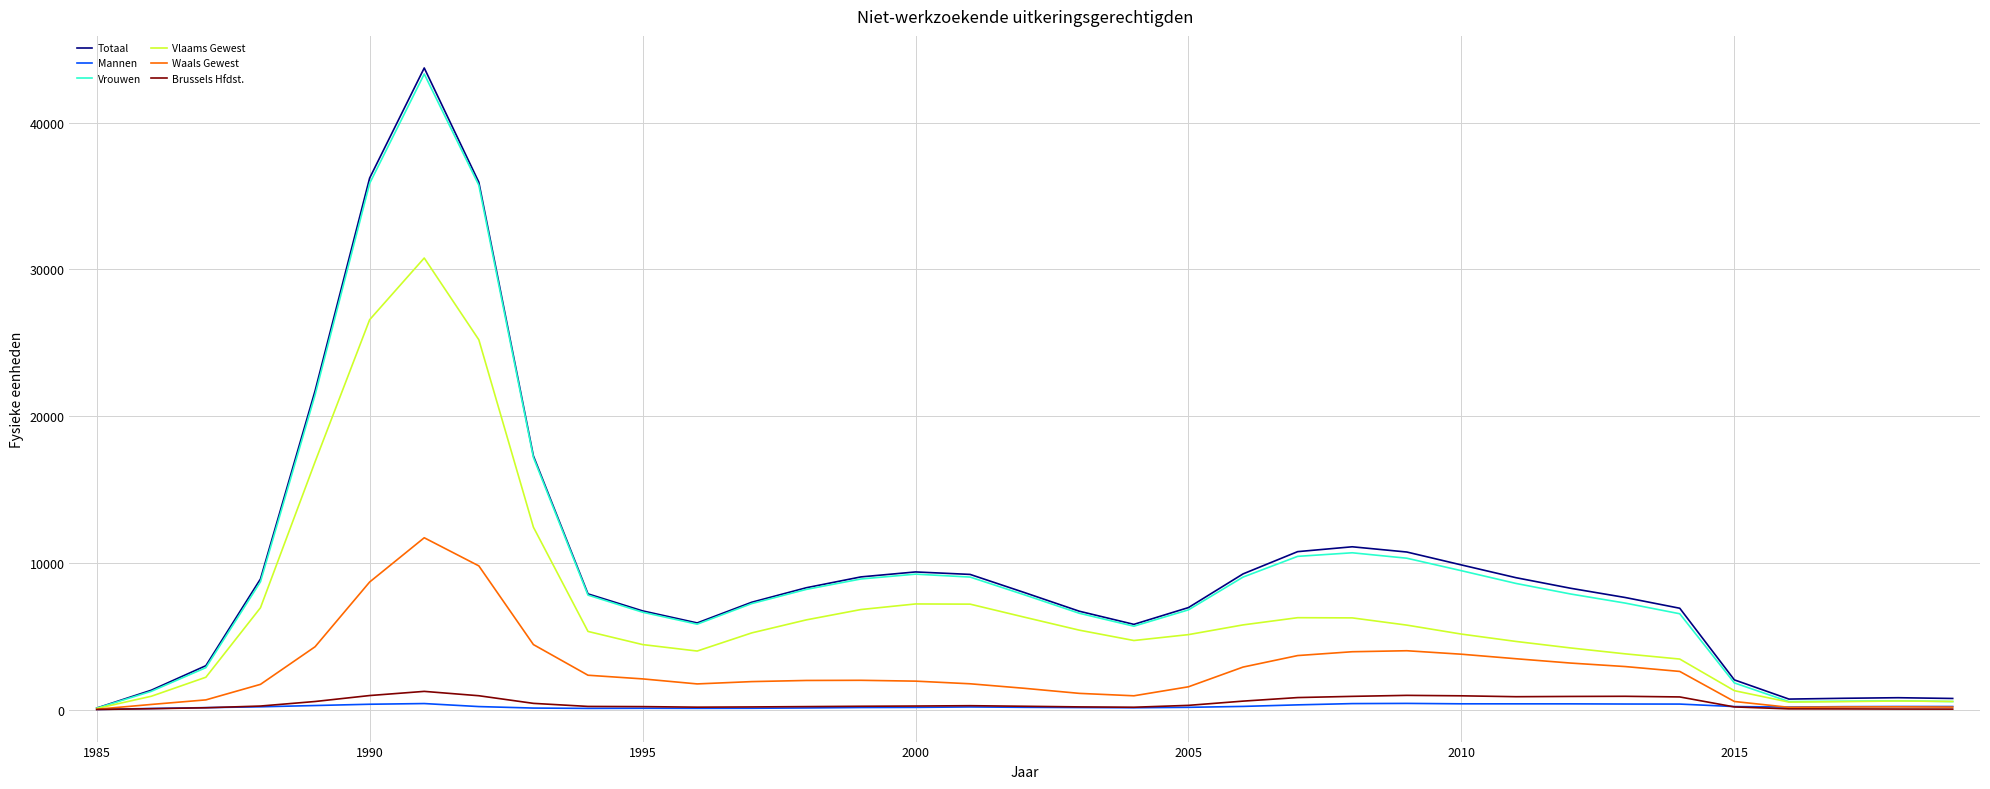

Which series has the largest range (max minus min)?

Totaal